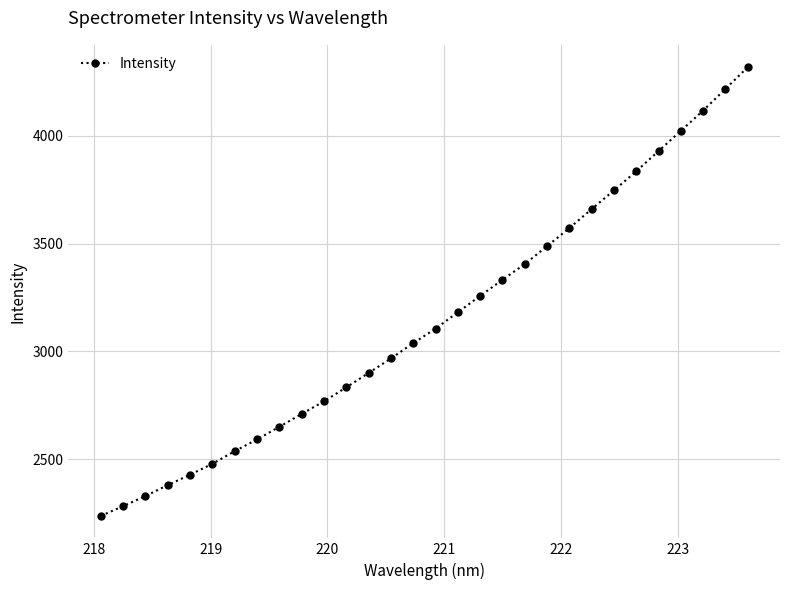

True or false: the data has more than 2 interior local peaks.

False